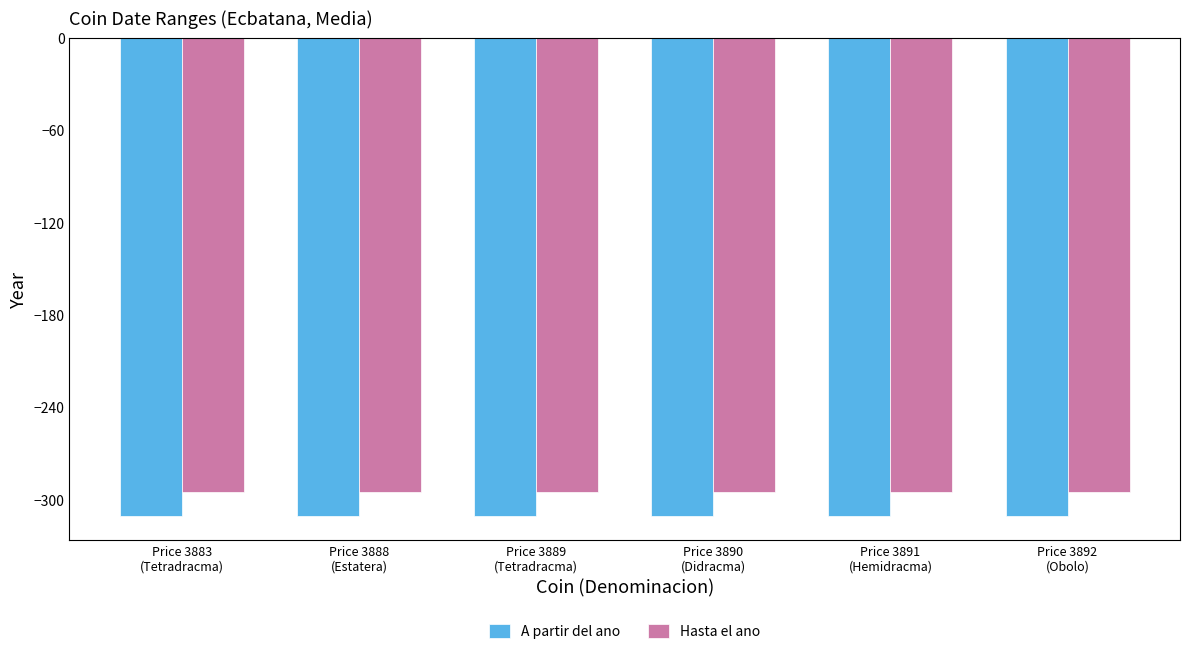

Count the number of data series in this chart.

2